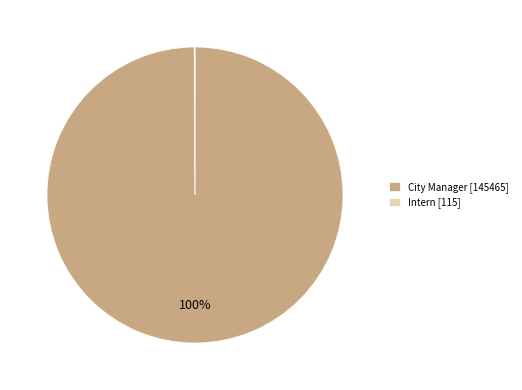

Which slice is the largest?

City Manager